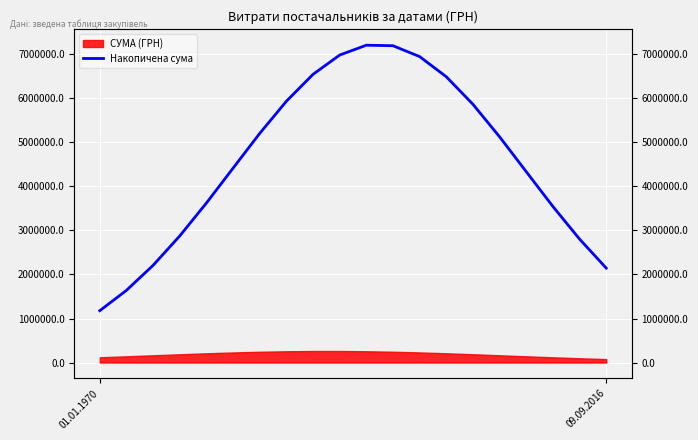

What is the sum of all values?

92299053.2